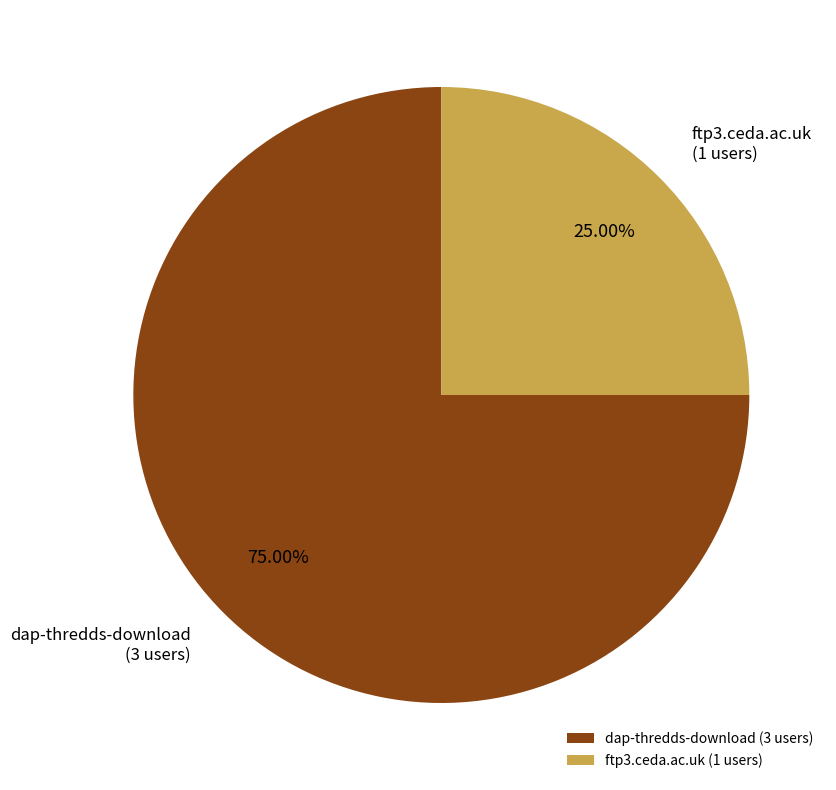

To the nearest percent, what is the difference between the largest and smallest slice percentages?

50%